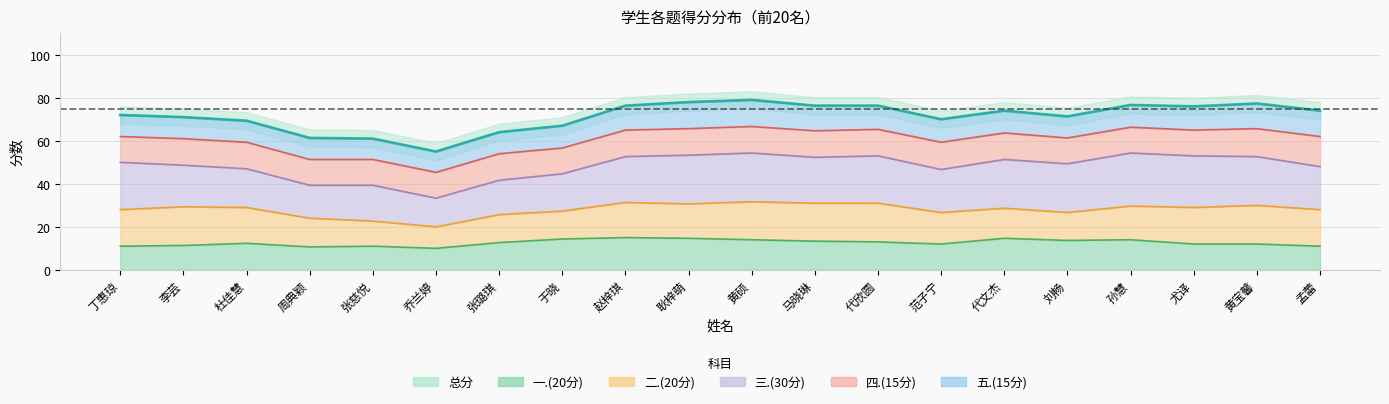

What are all the series names shown in the legend?

总分, 一.(20分), 二.(20分), 三.(30分), 四.(15分), 五.(15分)